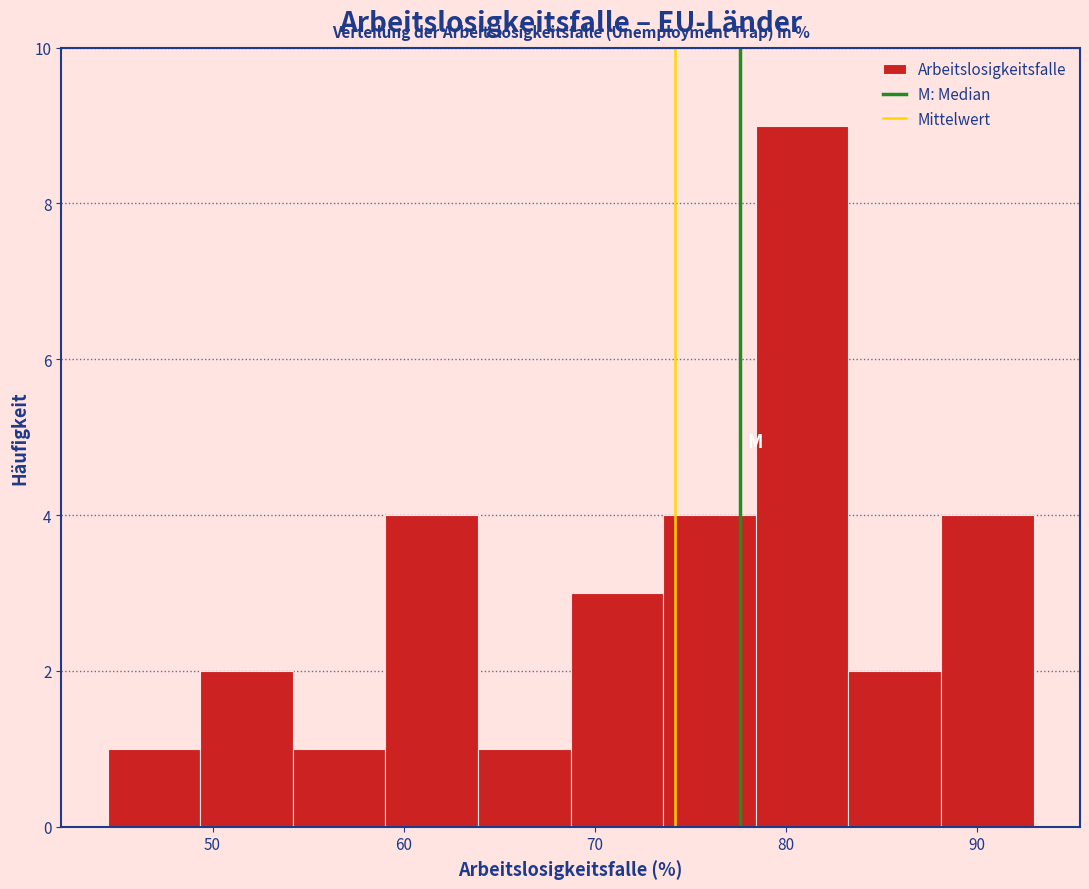

Over which range of the x-axis is the bar tallest?

78 to 83